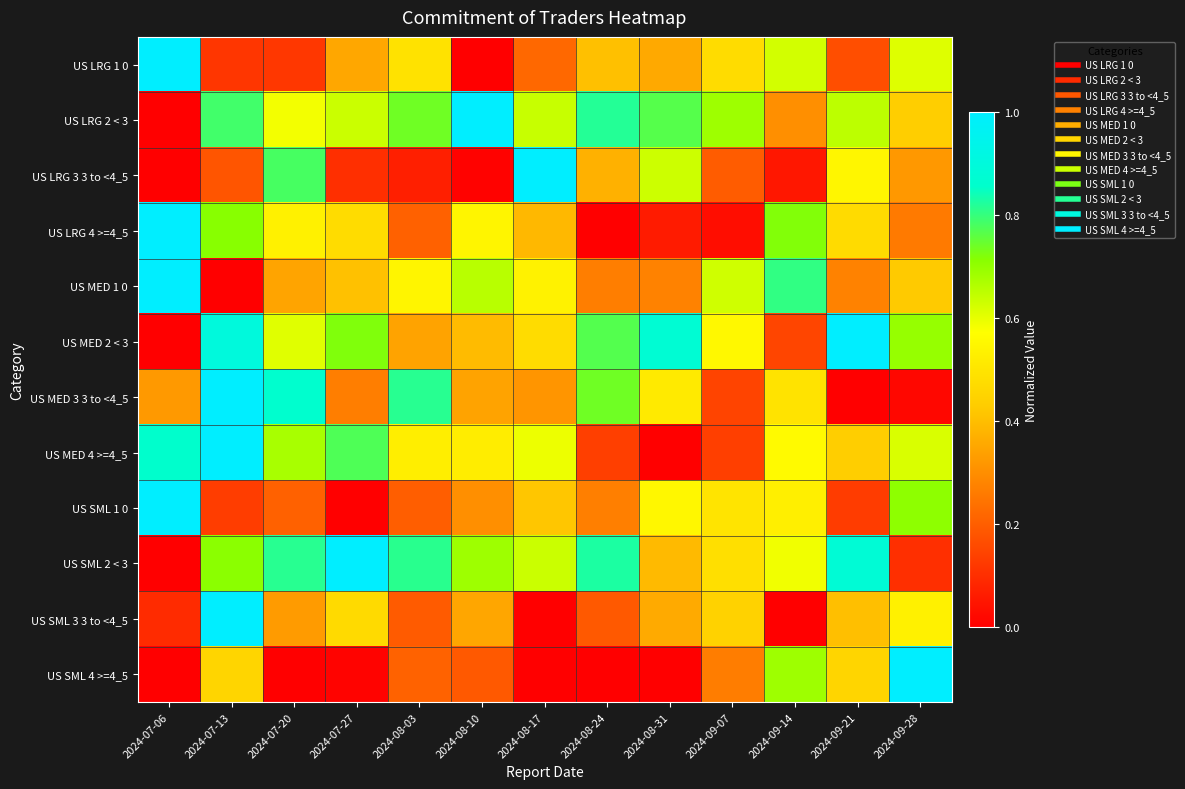

Count the number of categories in the chart.

13